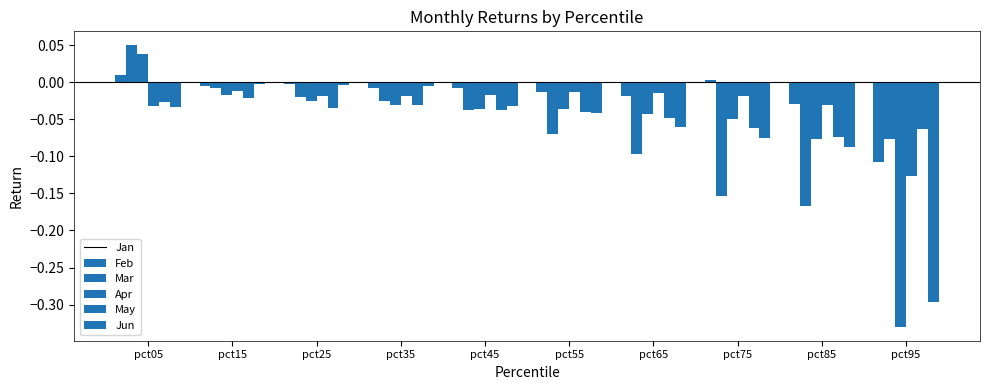

At how many categories does at least one series exceed 0?

2